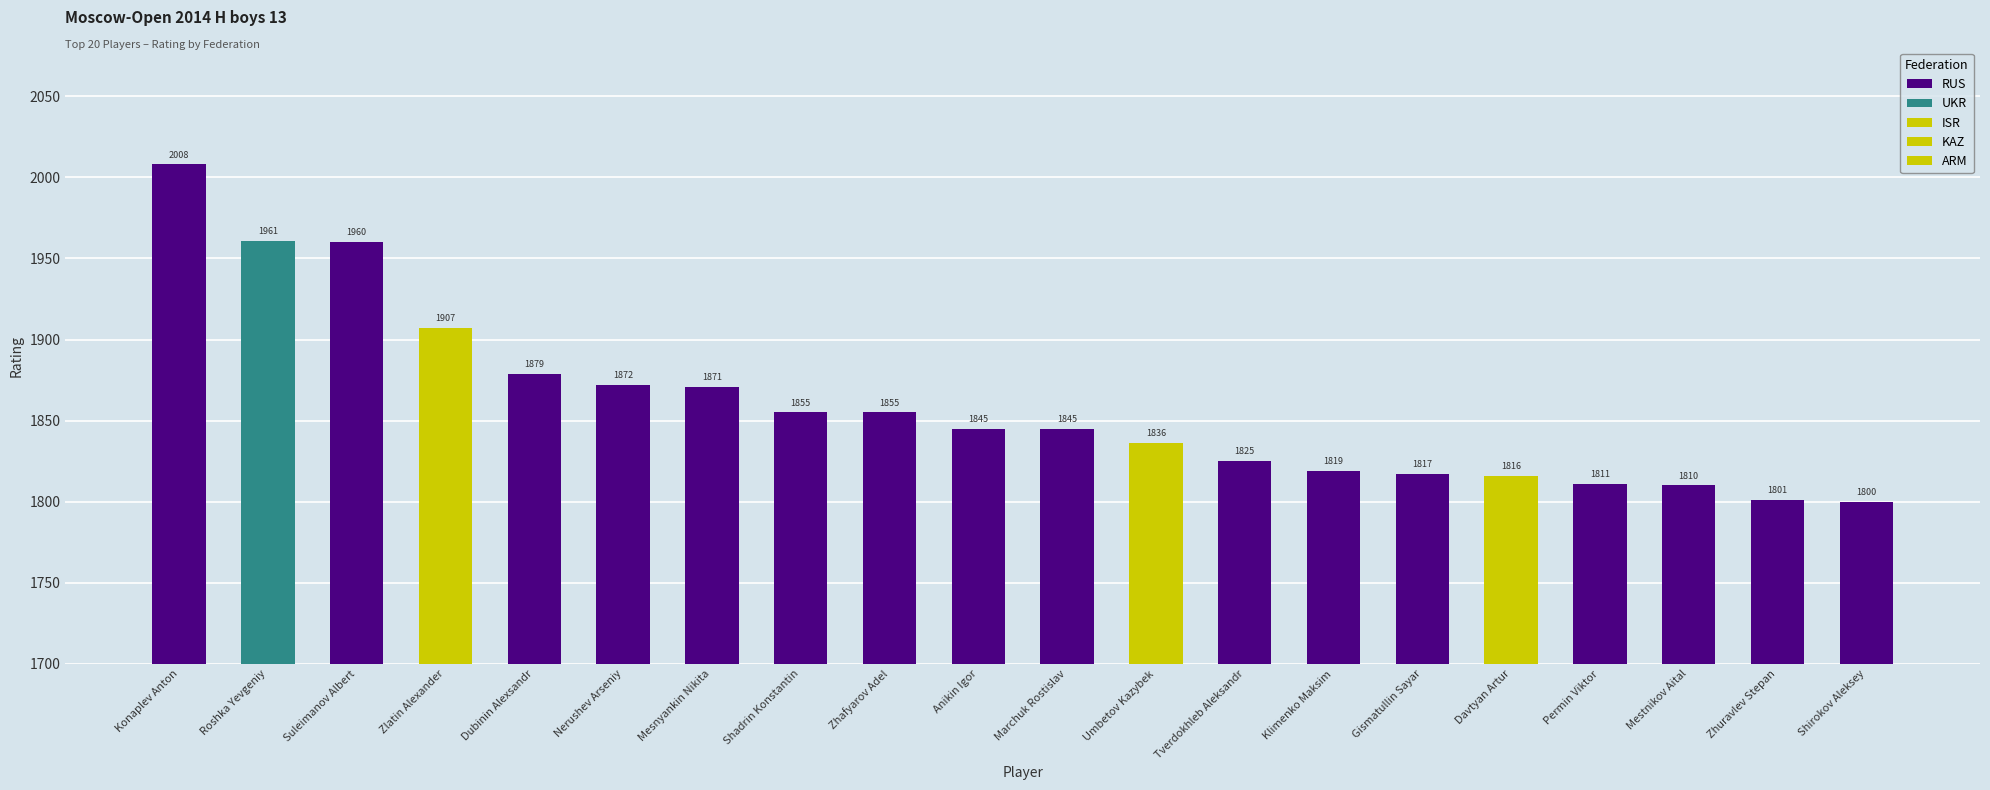

Is it true that RUS equals 1817 at Gismatullin Sayar?

True